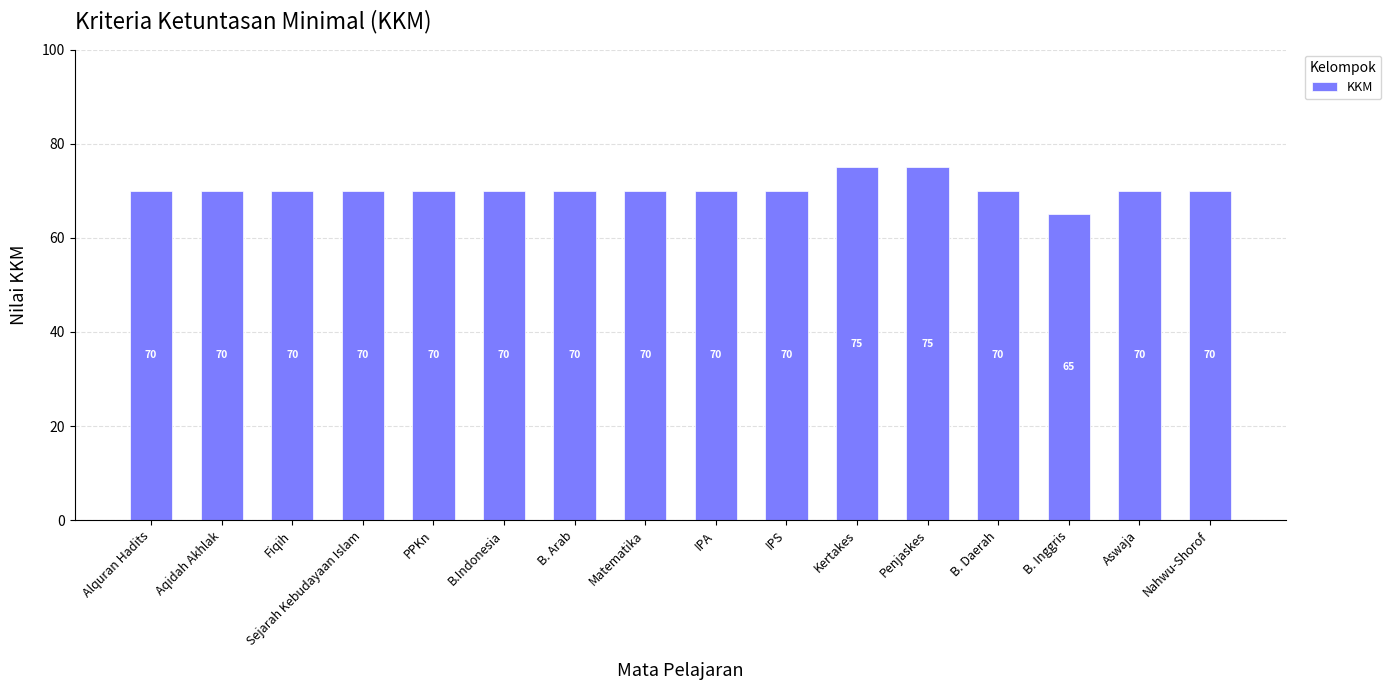

Reading right to left, transcribe all the data shown in this chart.

Nahwu-Shorof=70	Aswaja=70	B. Inggris=65	B. Daerah=70	Penjaskes=75	Kertakes=75	IPS=70	IPA=70	Matematika=70	B. Arab=70	B.Indonesia=70	PPKn=70	Sejarah Kebudayaan Islam=70	Fiqih=70	Aqidah Akhlak=70	Alquran Hadits=70